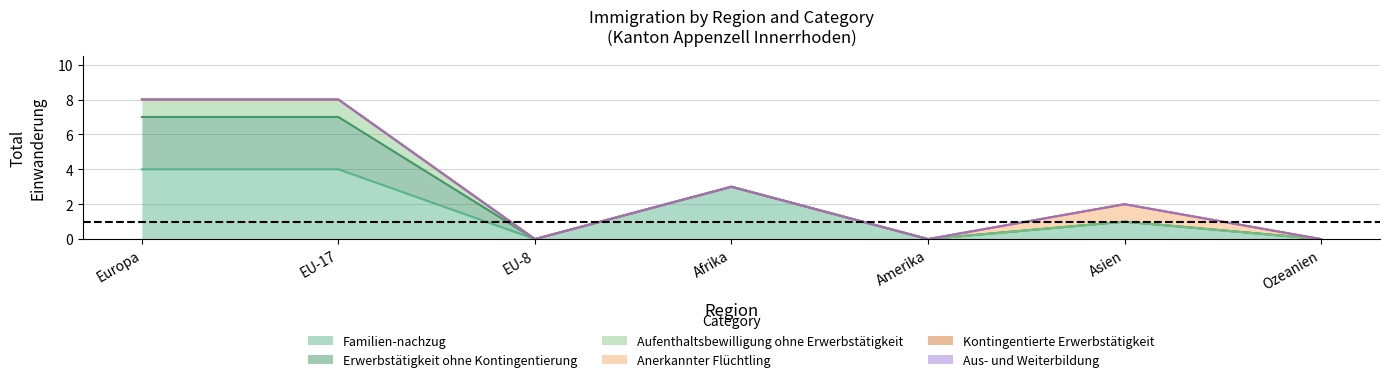

Where is the first local maximum for Familien-nachzug?

Afrika